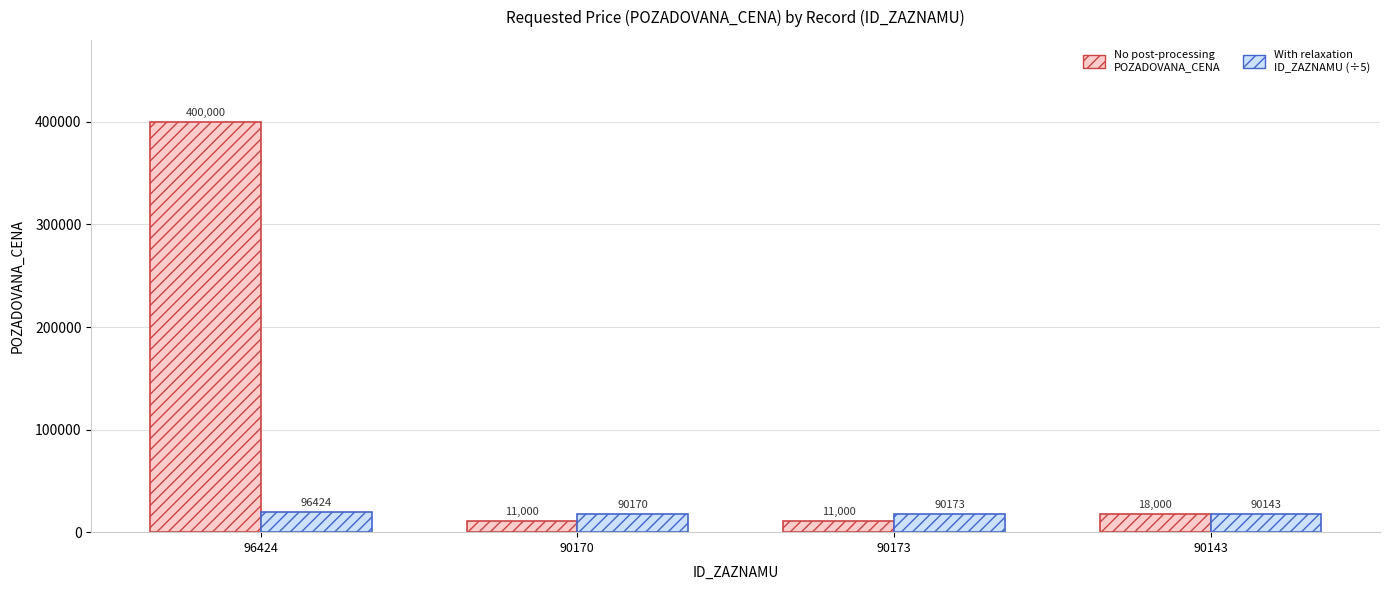

What is the minimum value shown in the chart?

11000.0